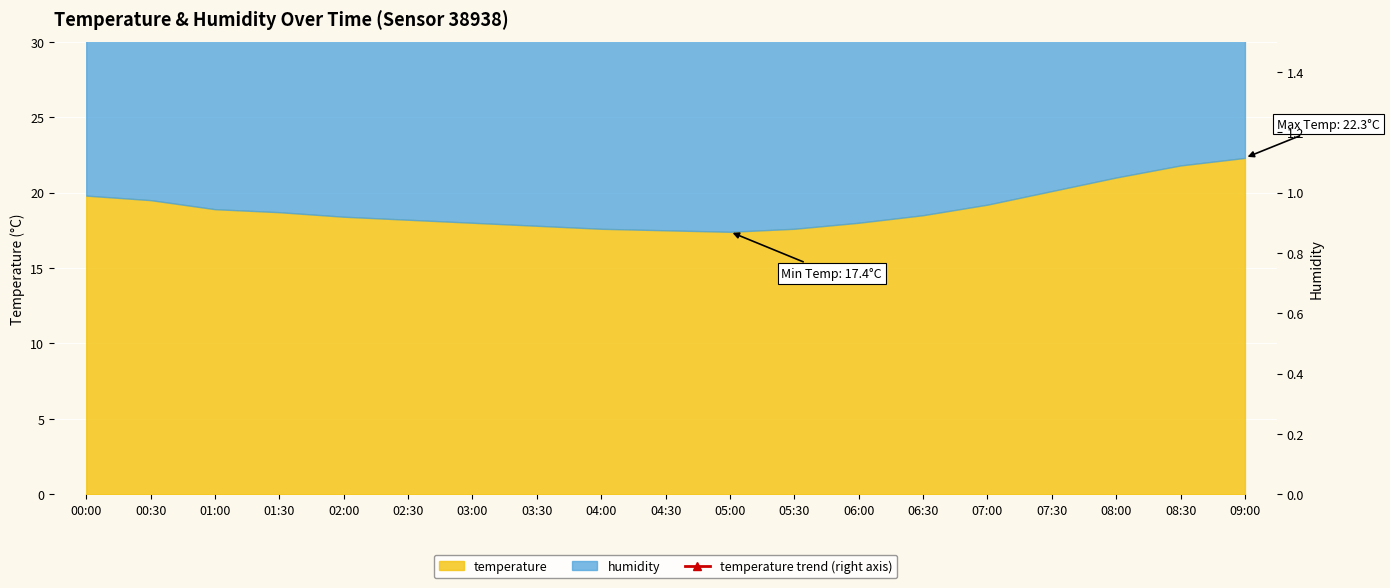

What is the change in value from 04:00 to 06:00?

+0.4